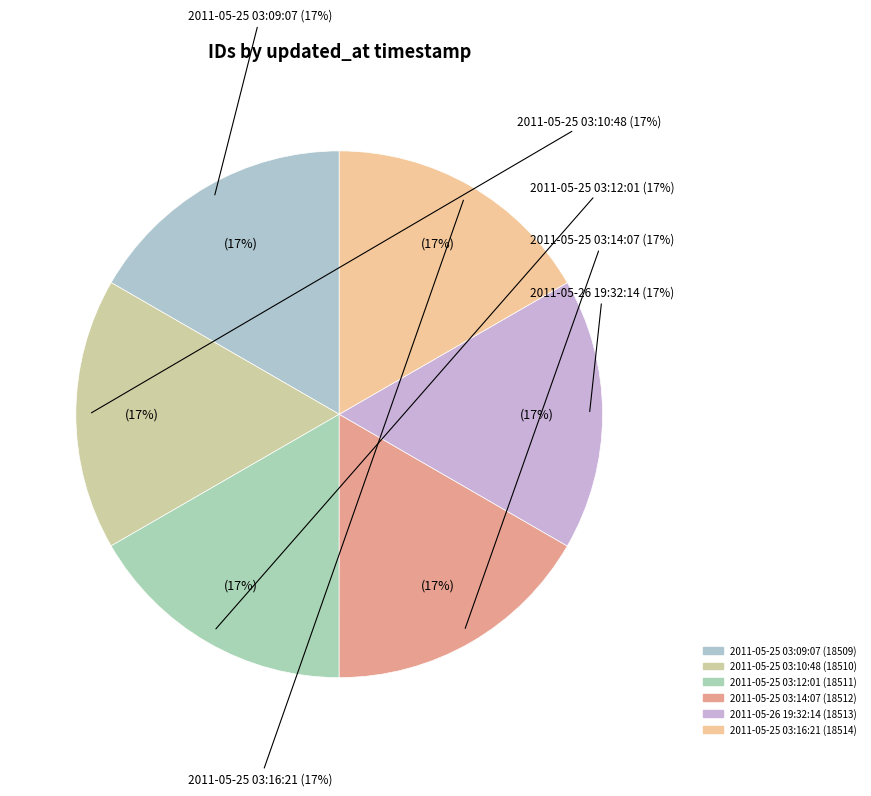

Which category has the smallest portion of the pie?

2011-05-25 03:09:07